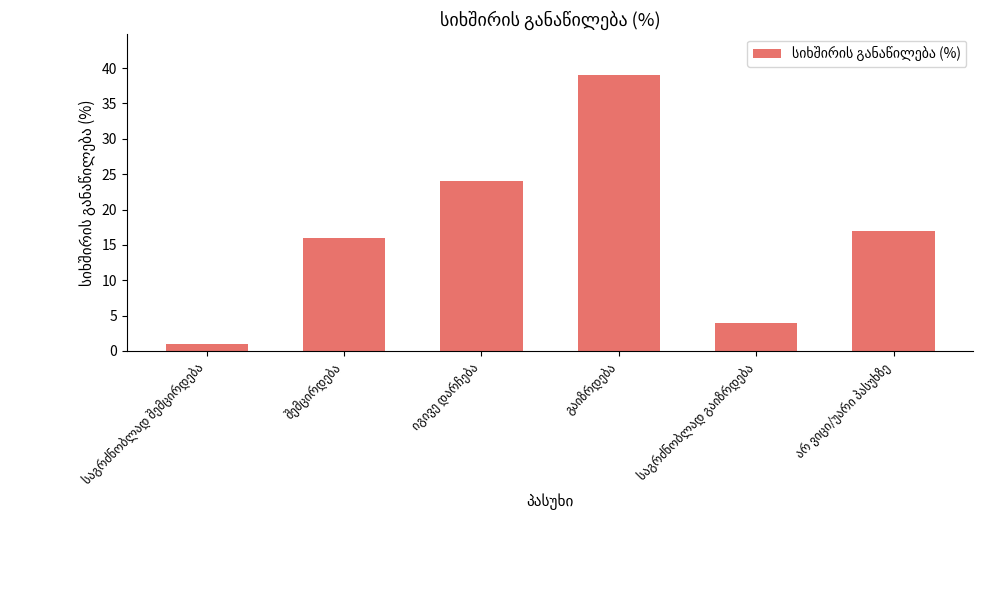

What is the value of the 1st bar from the left?

1